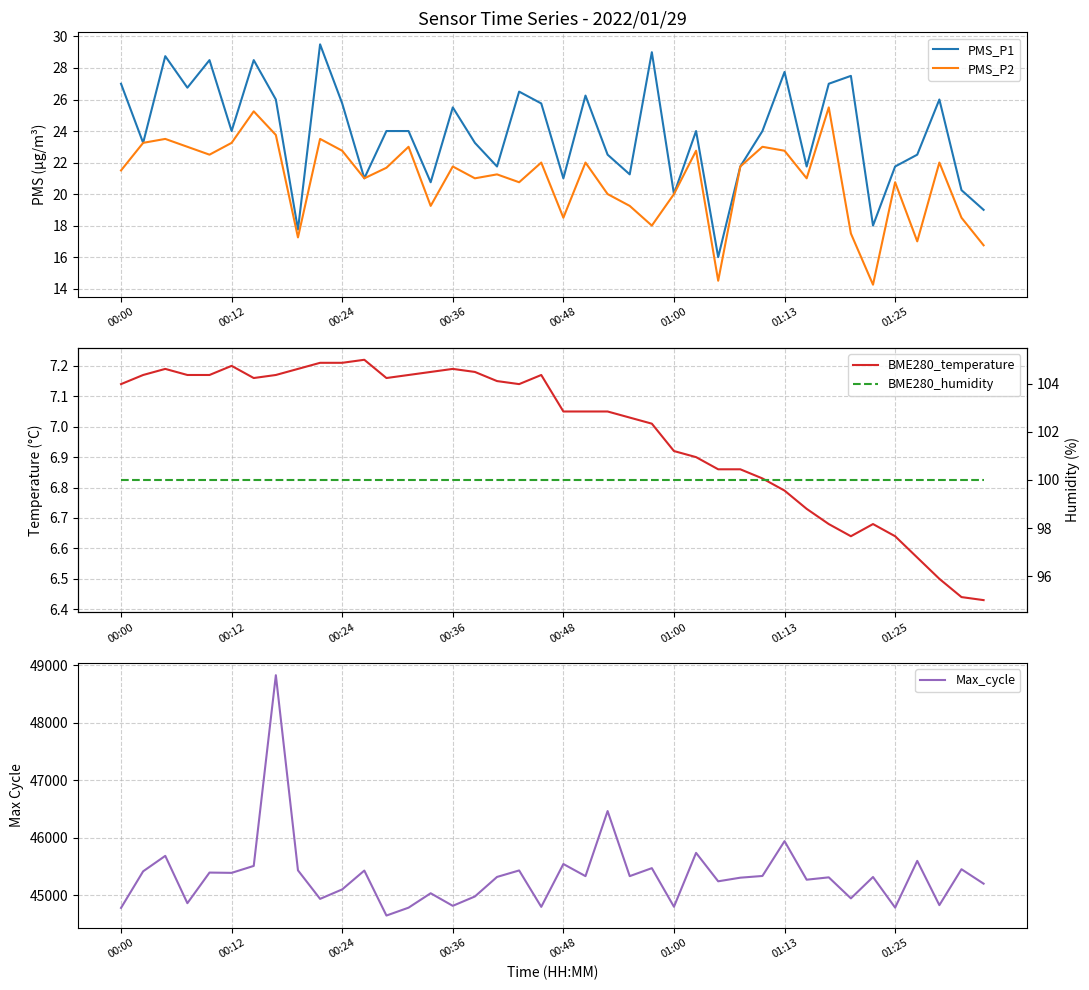

Which series has the largest range (max minus min)?

Max_cycle